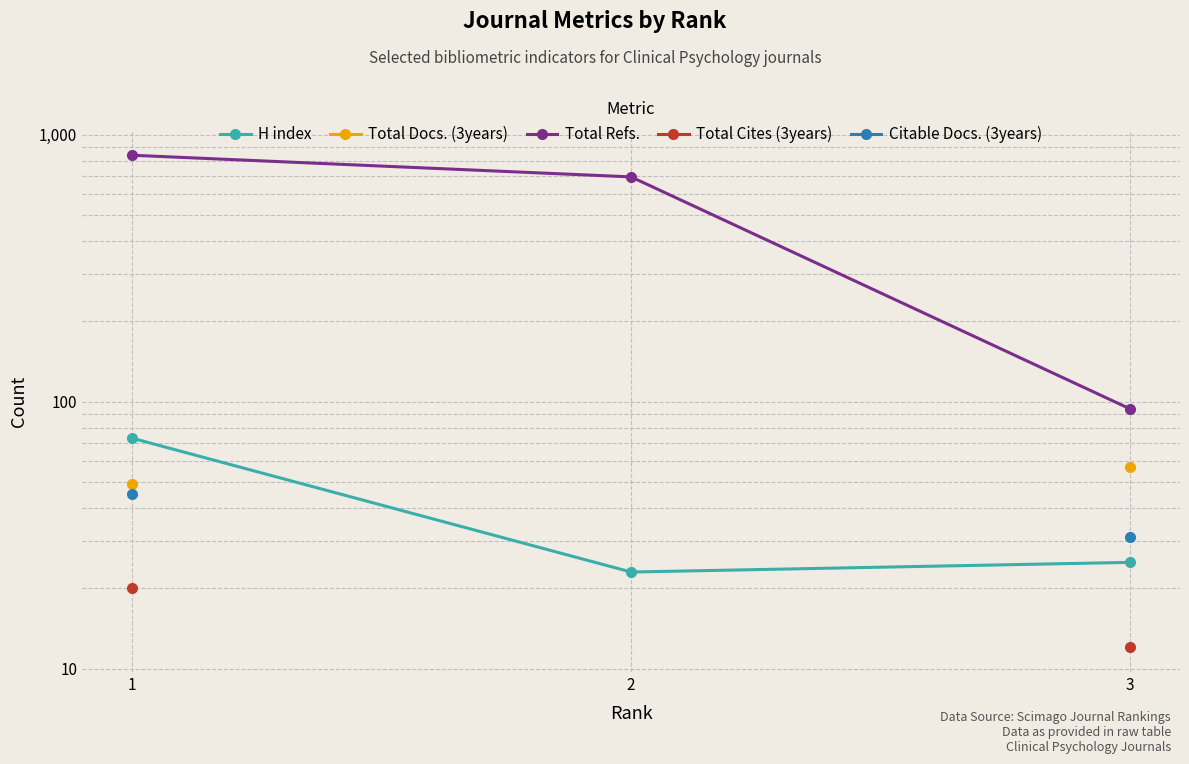

How many lines are shown in the chart?

5